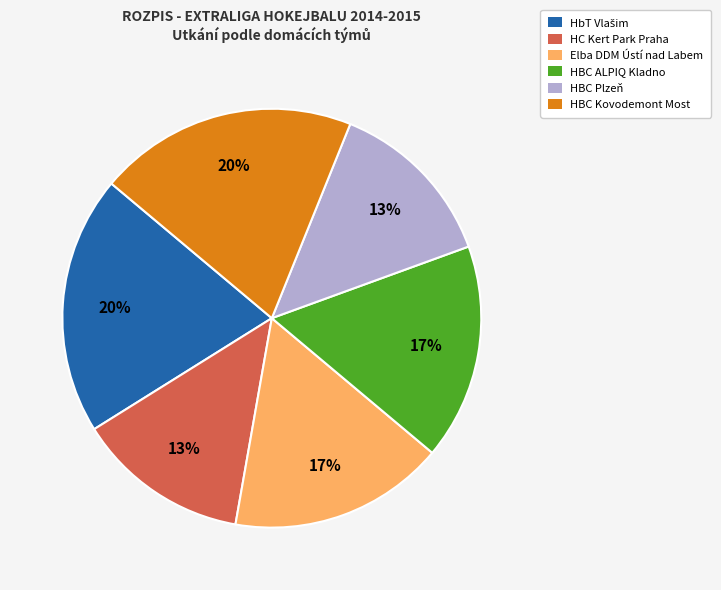

Is it true that HBC Kovodemont Most is 20% of the pie?

True